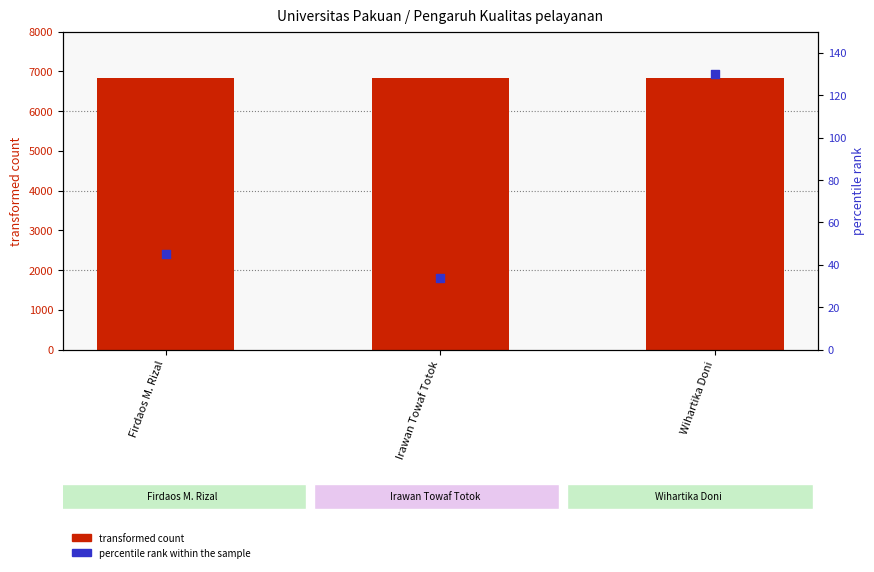

Which series contains the highest Y value?

transformed count